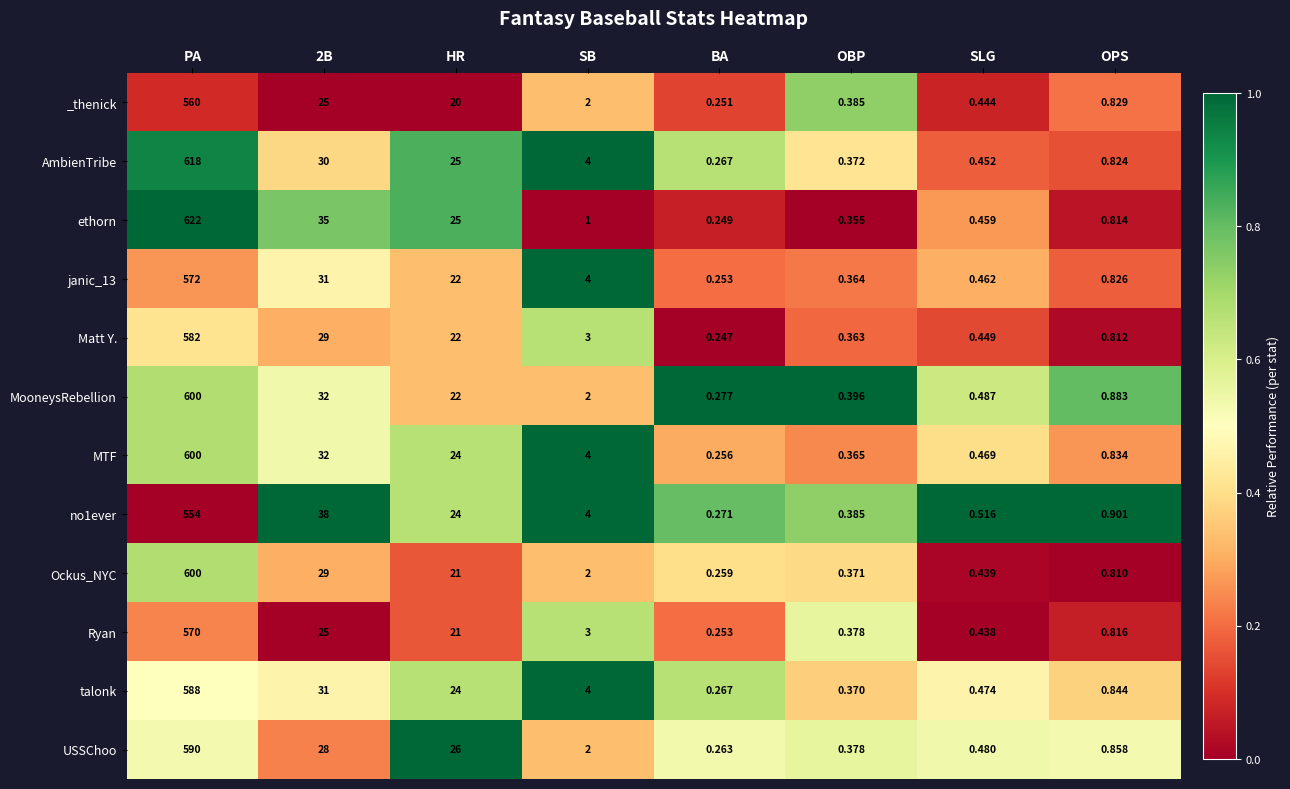

Where does the _thenick series first go above 2?

PA